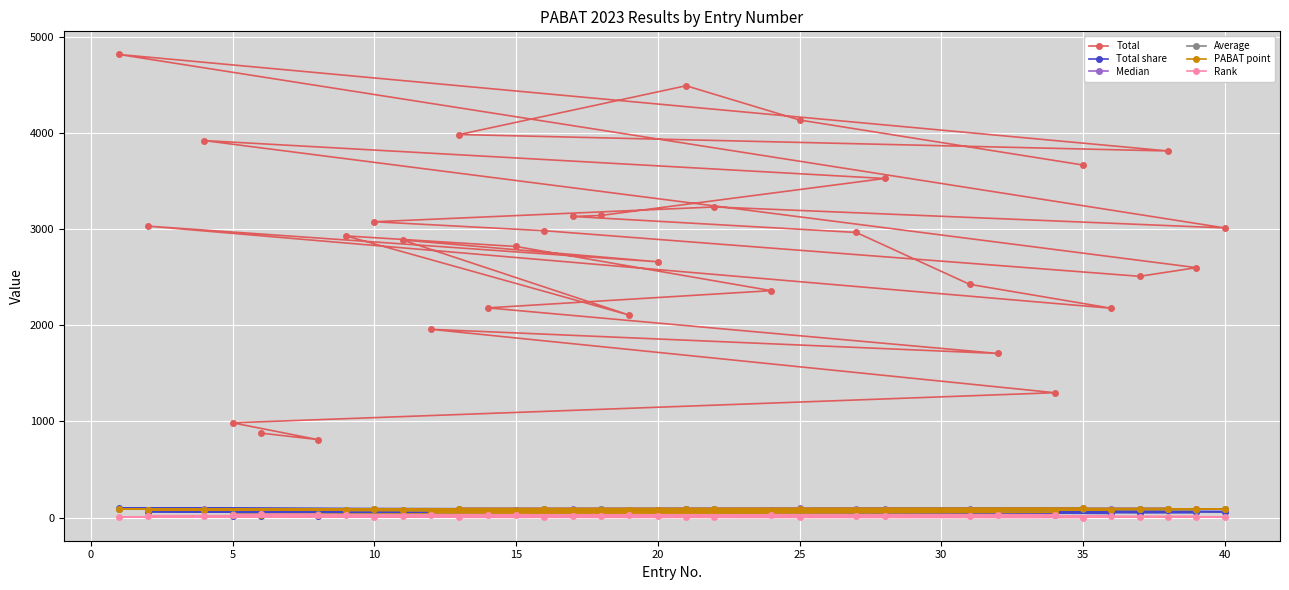

At how many categories does at least one series exceed 1499?

29